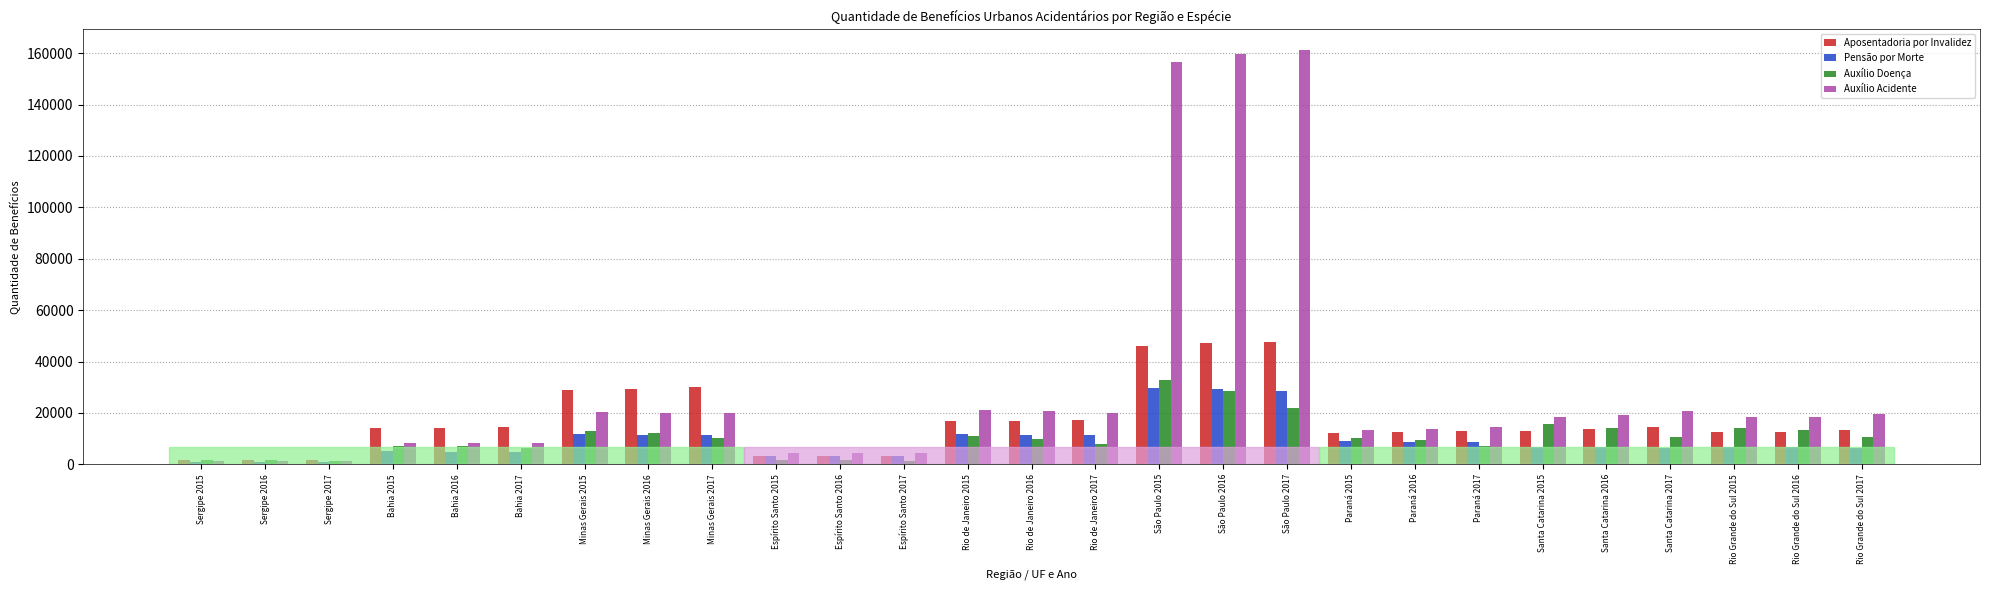

How many data points does each series have?

27